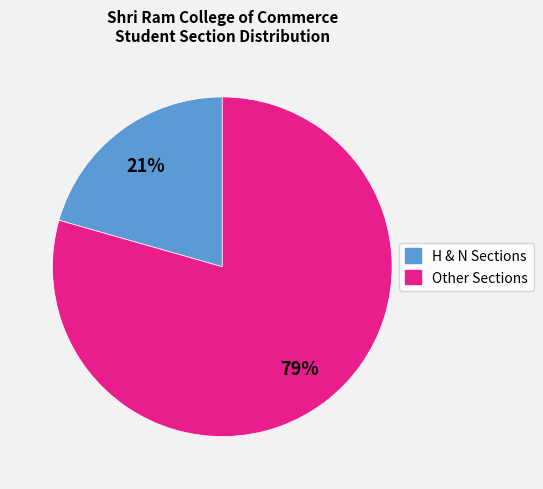

Is there any slice that represents more than half of the pie?

Yes